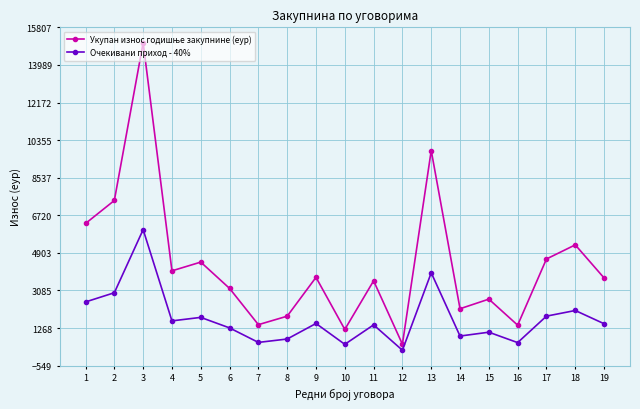

What is the minimum value shown in the chart?

194.3